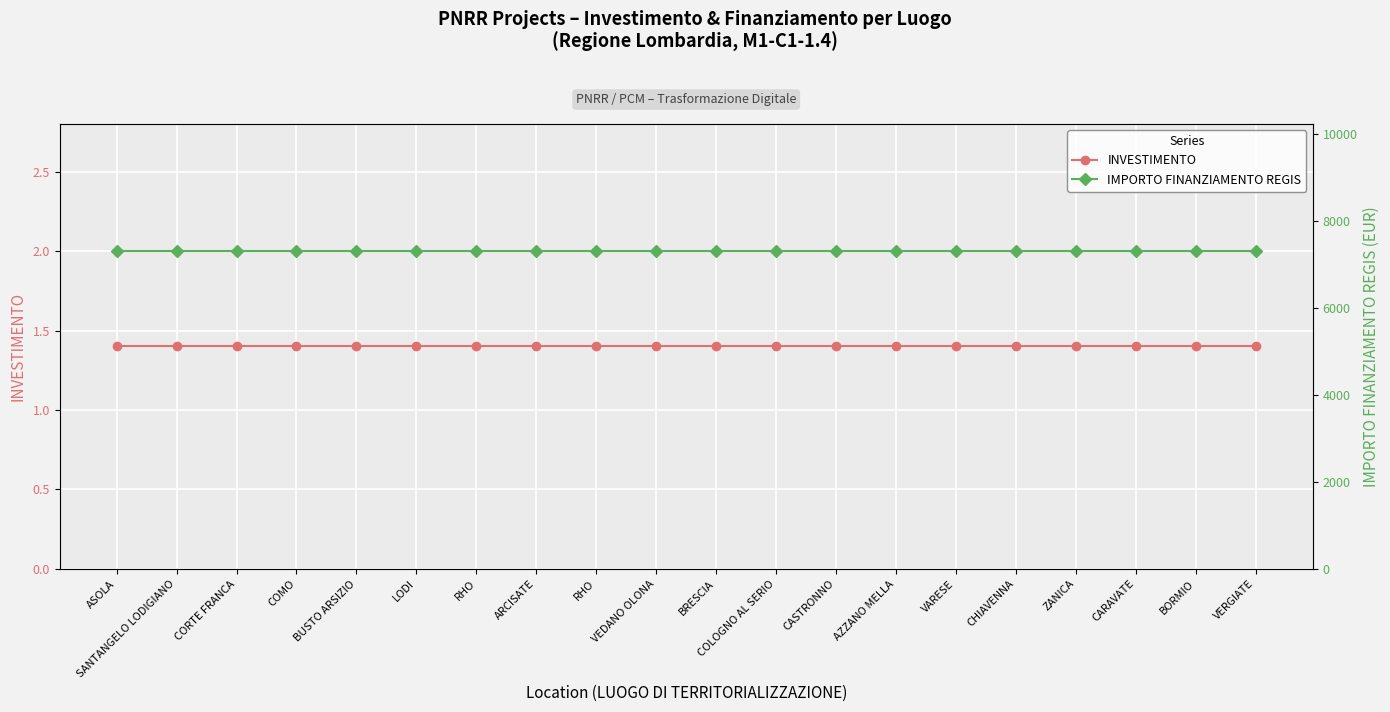

Which series has the largest range (max minus min)?

INVESTIMENTO